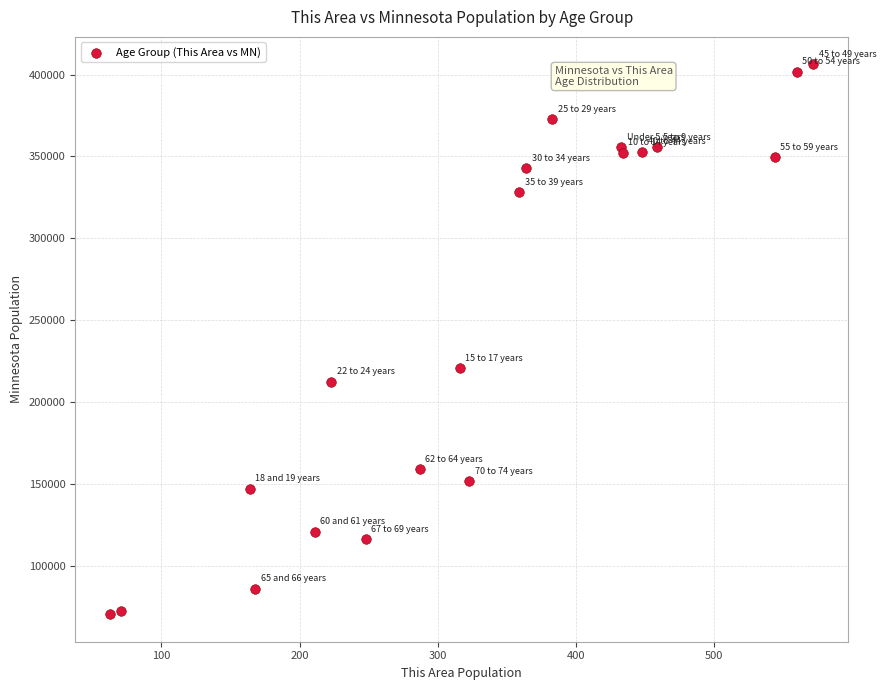

What Y value in the scatter plot is closest to 238398?

220681